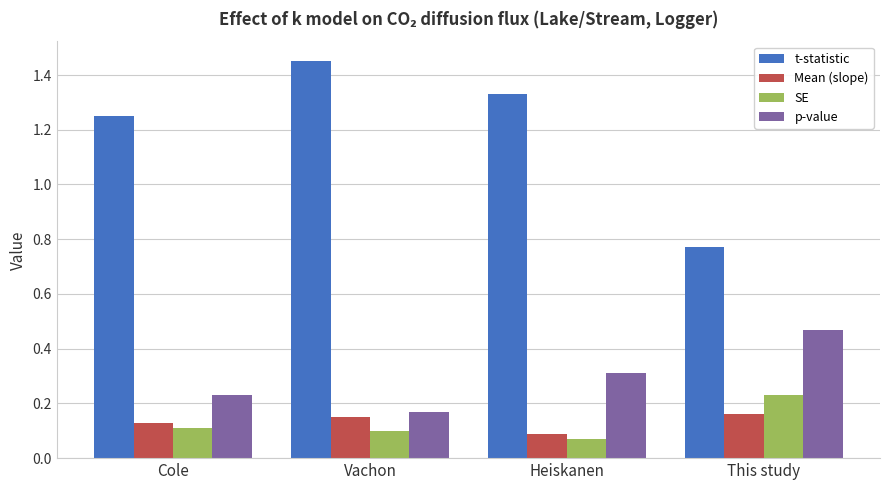

What position from the right is Heiskanen?

2